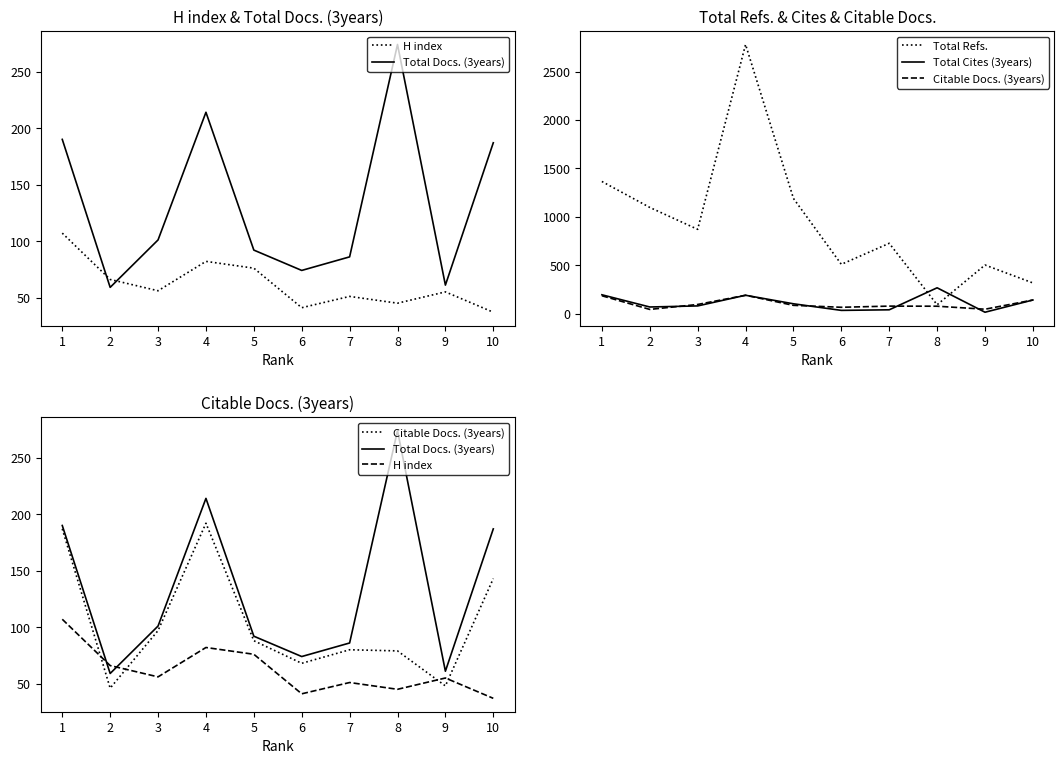

What is the difference between the maximum and minimum values in the Total Docs. (3years) series?

215